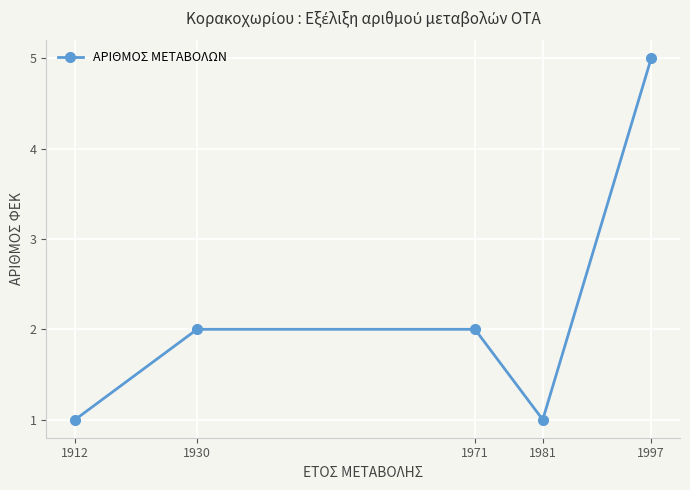

What is the value of the 4th point from the left?

1